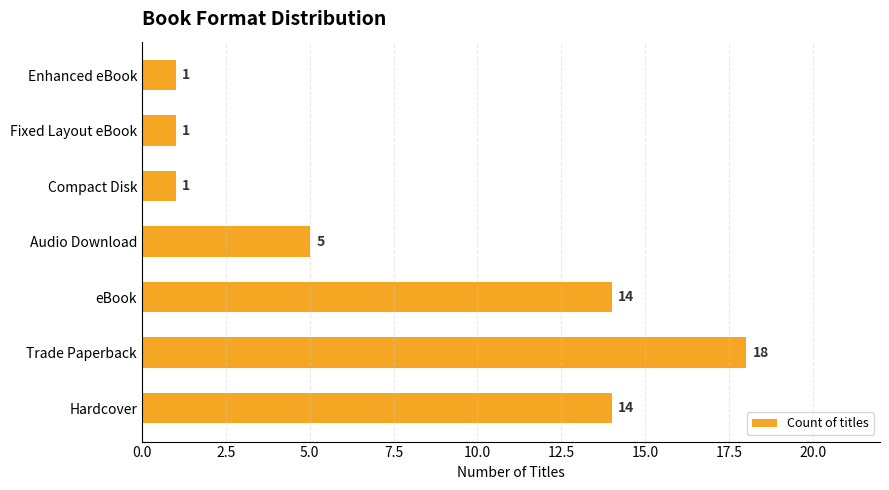

True or false: the data shows 18 at Trade Paperback.

True